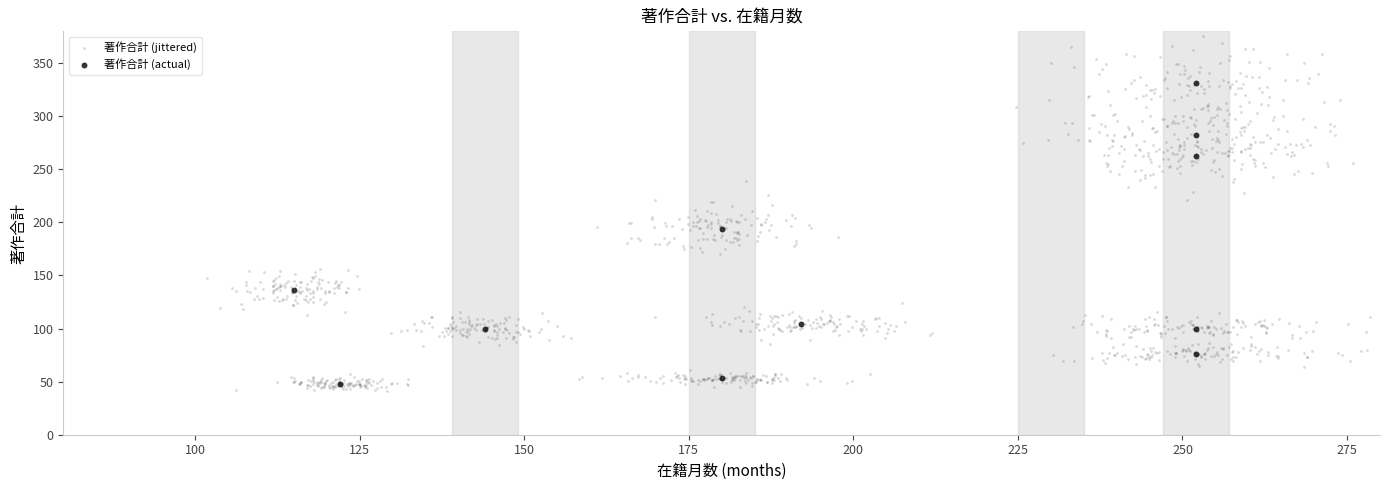

Which series has the widest spread of Y values?

著作合計 (jittered)